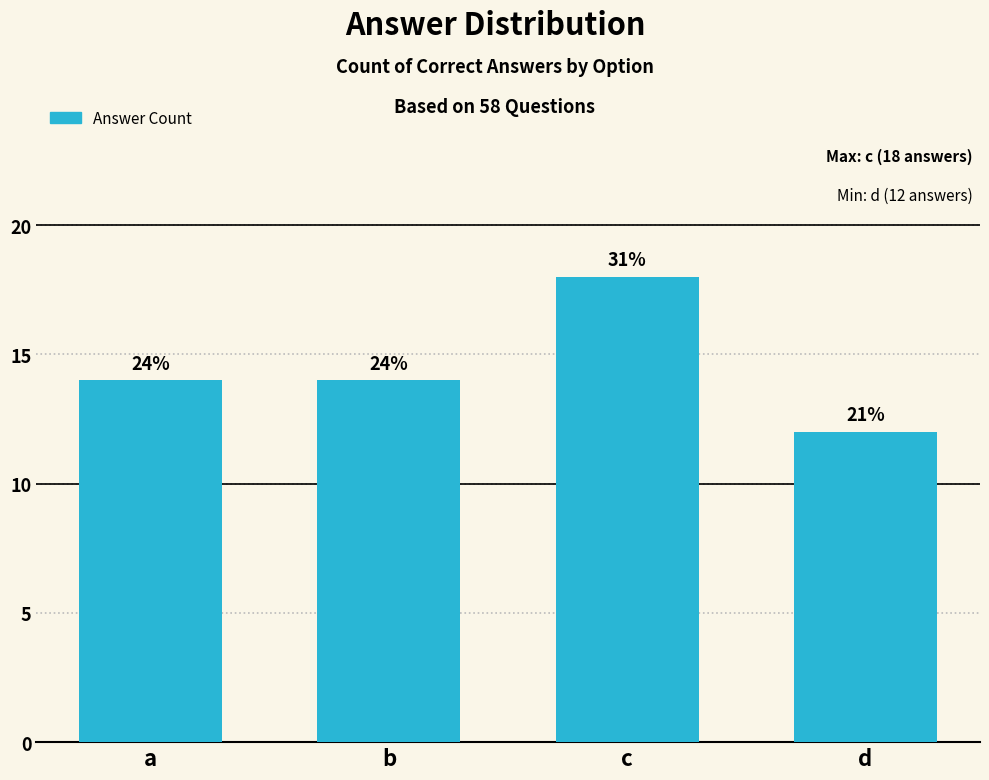

True or false: the data shows 24 at c.

False